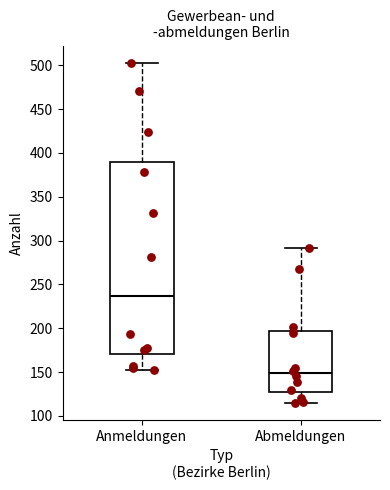

Reading left to right, transcribe this box plot: for each box, give where its median line is, the range the box spans, and where its two whiskers end, as read against the y-axis. The values are not printed on the chart, so give them approximately, as read against the axis.

Anmeldungen: median 235, box 170 to 390, whiskers 150 to 505
Abmeldungen: median 150, box 130 to 195, whiskers 115 to 290